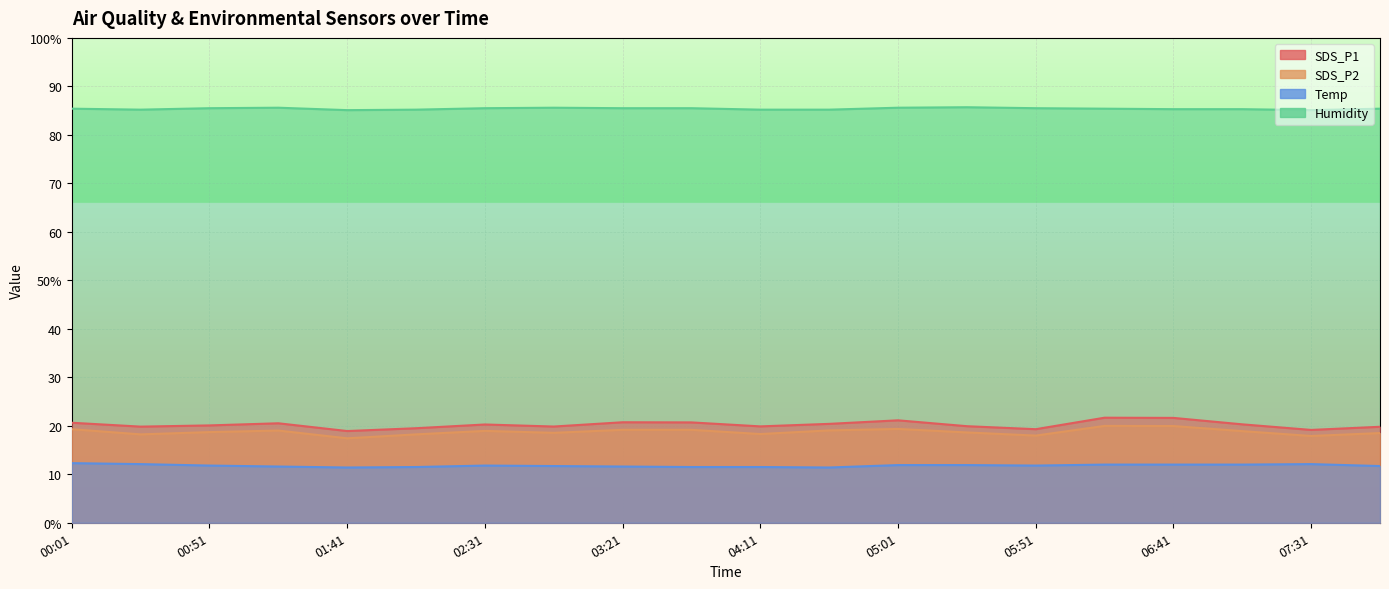

What is the value of the Humidity point at the 10th from the left?

85.5